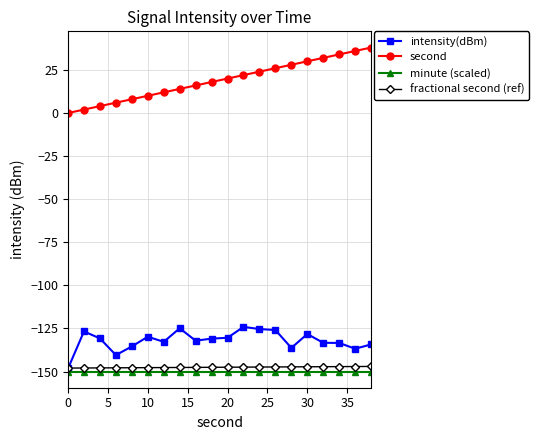

What are all the series names shown in the legend?

intensity(dBm), second, minute (scaled), fractional second (ref)